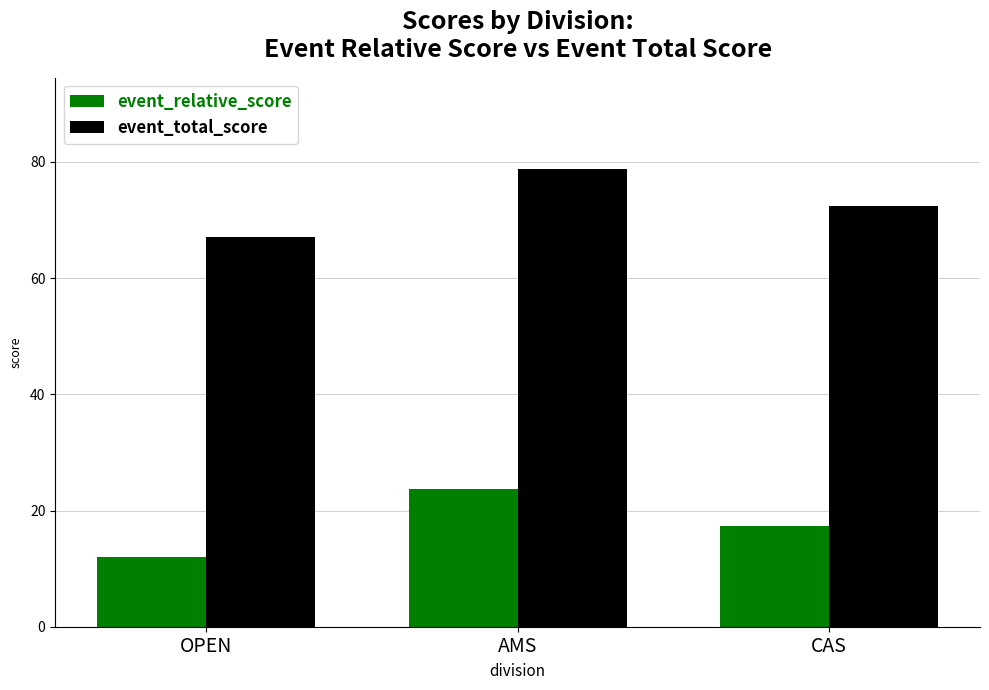

At which label is event_relative_score closest to 17?

CAS